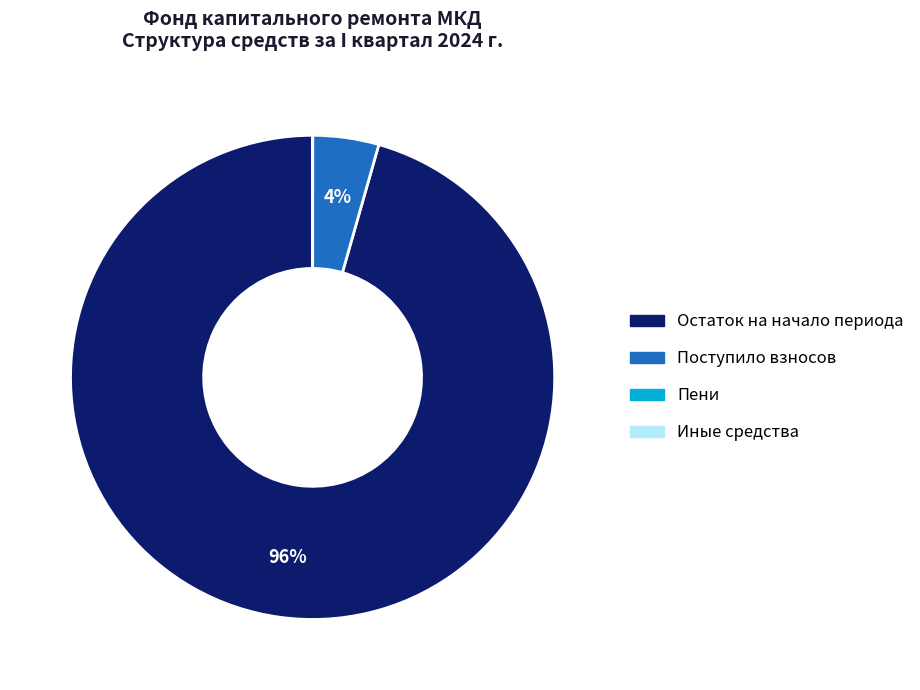

Is there a majority slice in this chart?

Yes